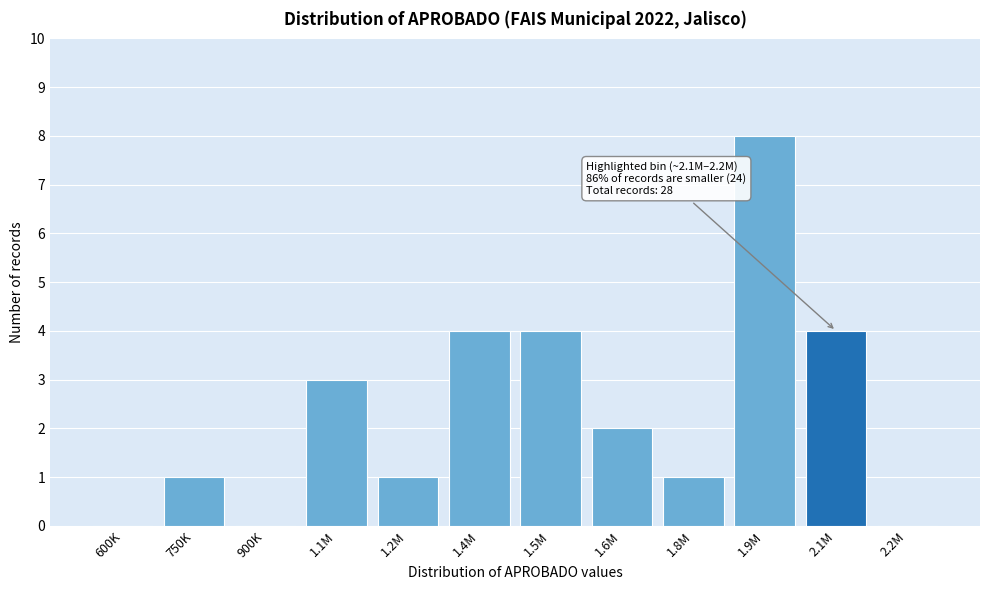

Reading left to right, what are all the values shown in this chart?

600K=0	750K=1	900K=0	1.1M=3	1.2M=1	1.4M=4	1.5M=4	1.6M=2	1.8M=1	1.9M=8	2.1M=4	2.2M=0